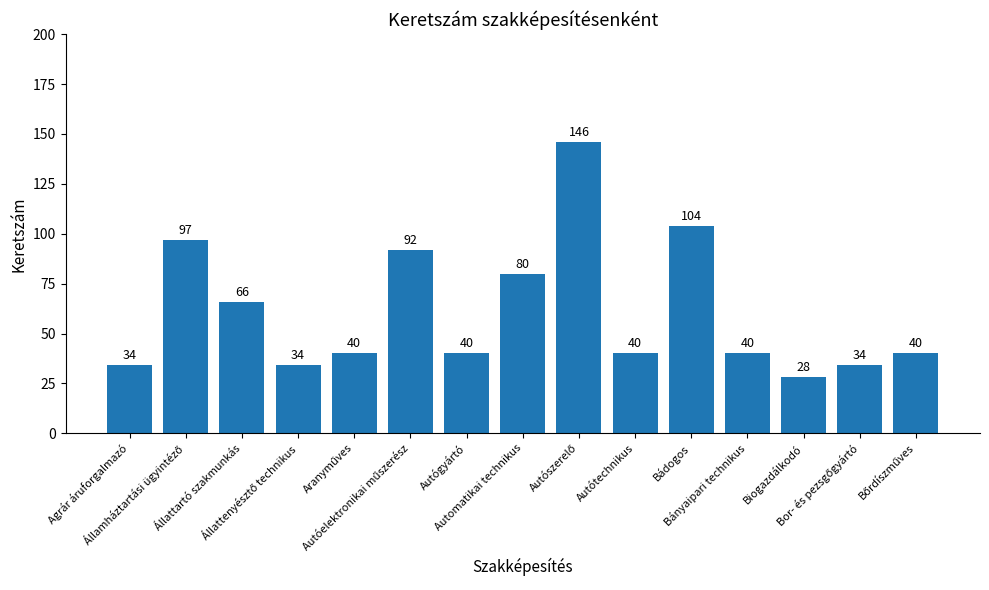

What is the difference between the maximum and minimum values?

118